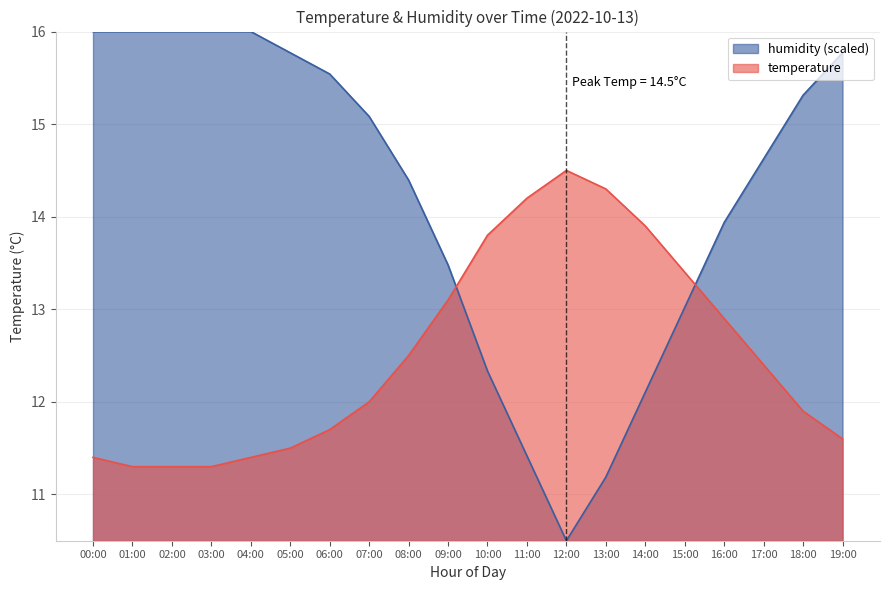

How many lines are shown in the chart?

2